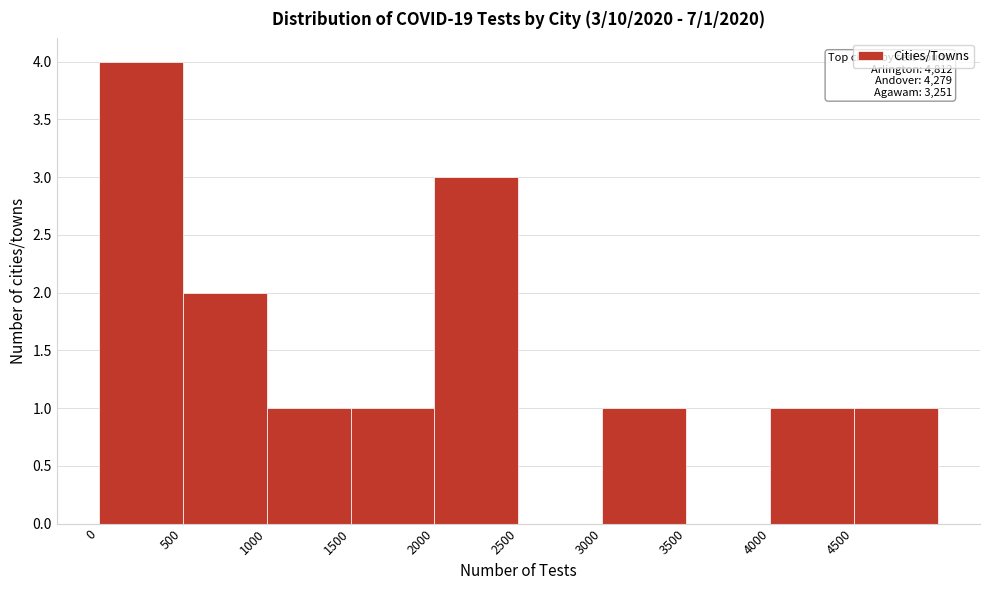

Over which range of the x-axis is the bar tallest?

0 to 500